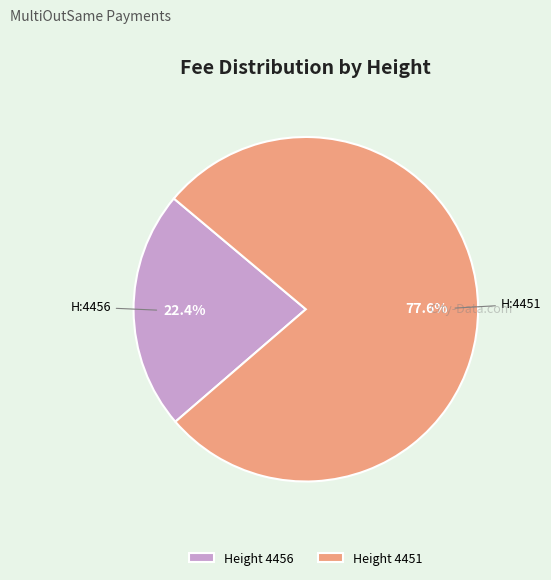

Which has a higher value, Height 4456 or Height 4451?

Height 4451